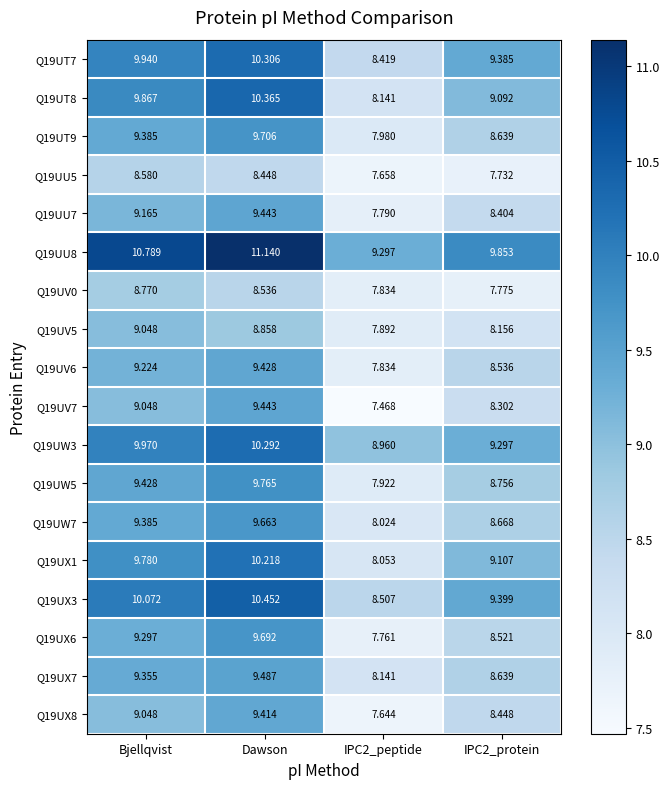

Is the value of Q19UX7 at Dawson greater than the value of Q19UW5 at IPC2_protein?

Yes